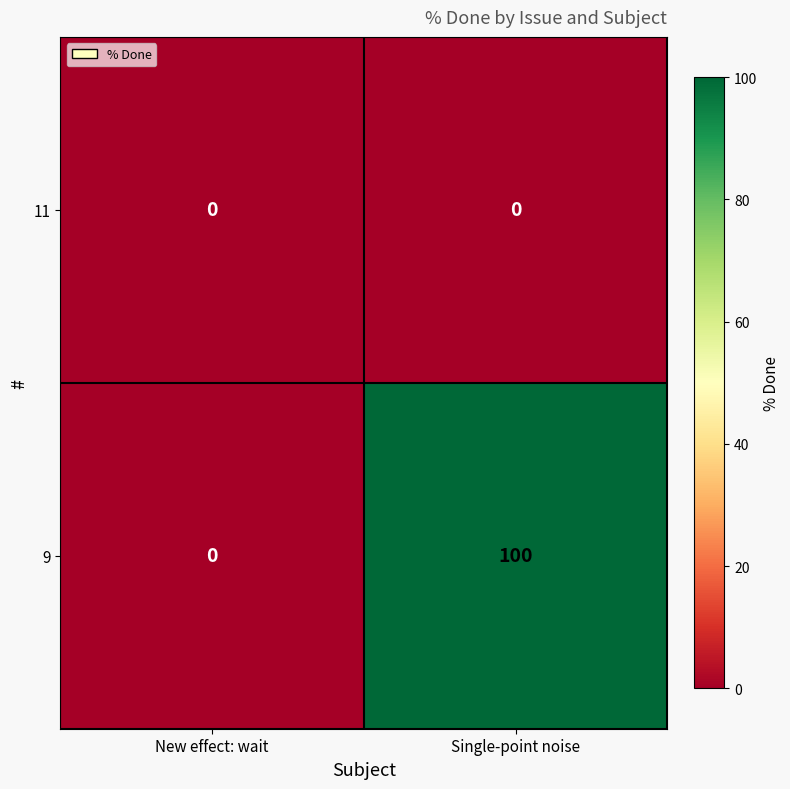

List the series in order of their peak value, highest first.

9, 11